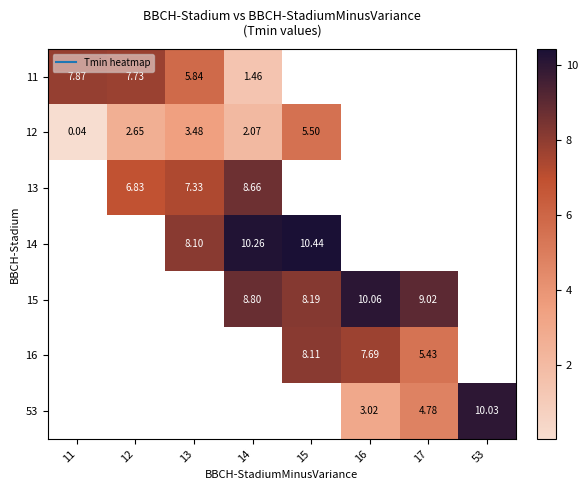

Is it true that 12 equals 2.1 at 14?

True